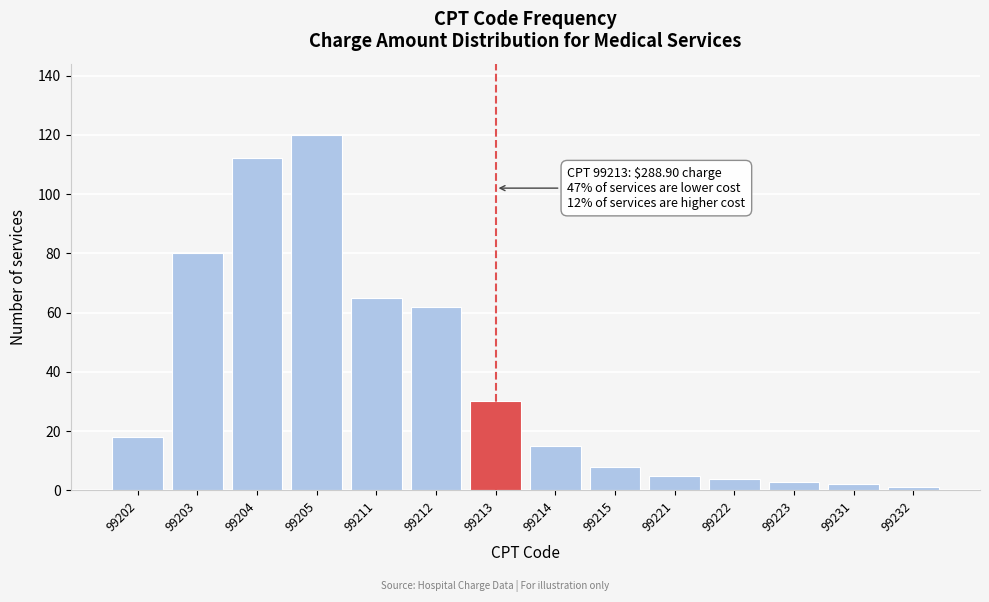

Reading left to right, list all the values displayed in this chart.

99202=18	99203=80	99204=112	99205=120	99211=65	99212=62	99213=30	99214=15	99215=8	99221=5	99222=4	99223=3	99231=2	99232=1